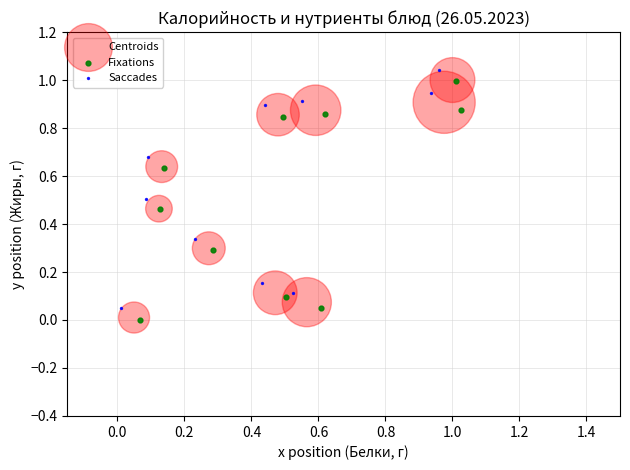

What are all the series names shown in the legend?

Centroids, Fixations, Saccades